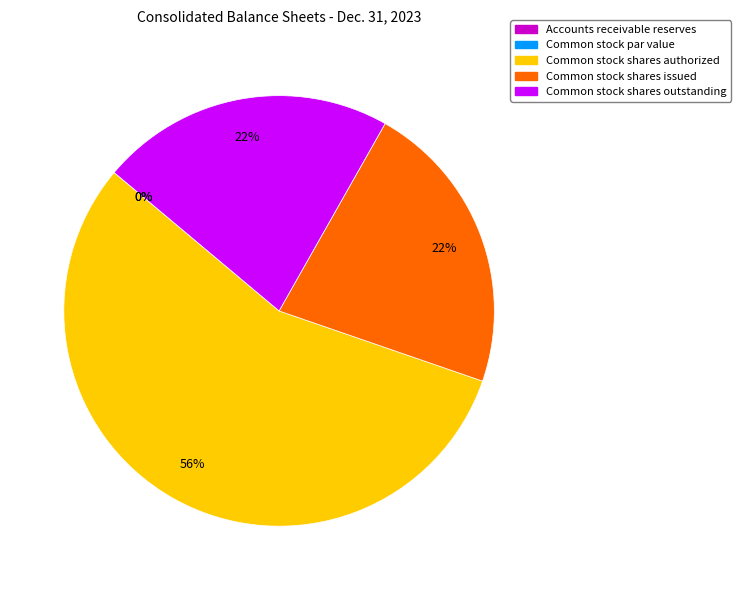

Is it true that Common stock shares issued is 22% of the pie?

True